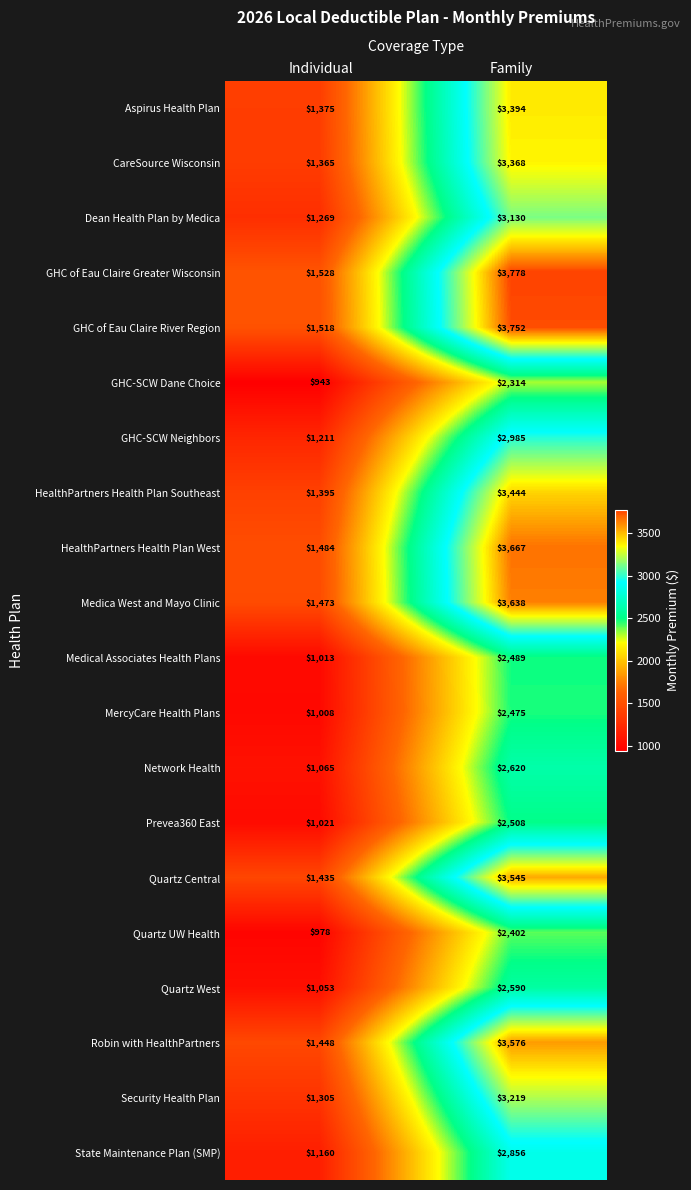

Rank the categories by Quartz Central value from lowest to highest.

Individual, Family